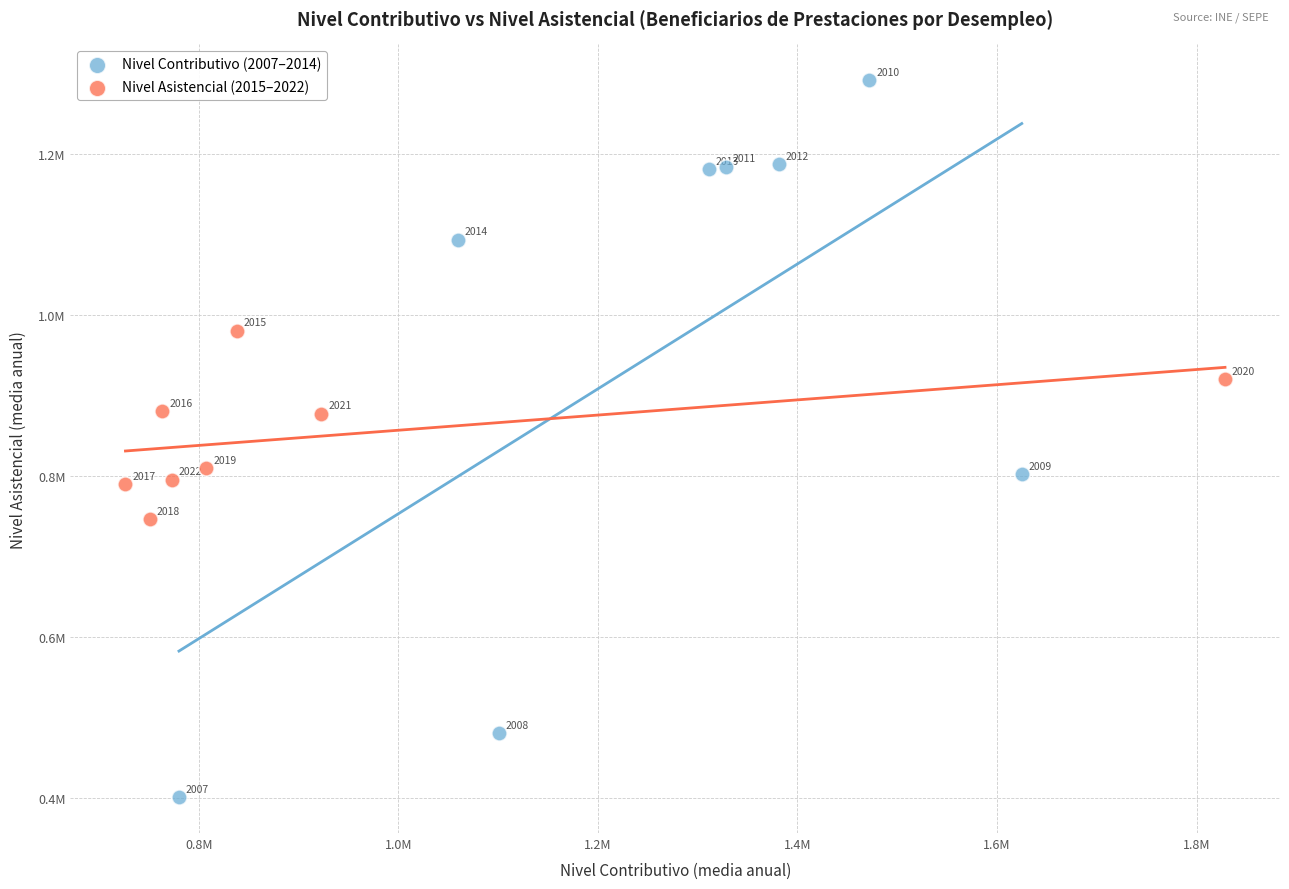

What are all the series names shown in the legend?

Nivel Contributivo (2007–2014), Nivel Asistencial (2015–2022)